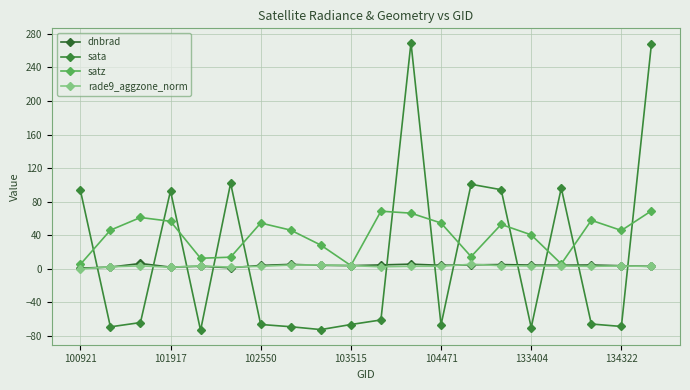

Which series has the largest total across all categories?

satz